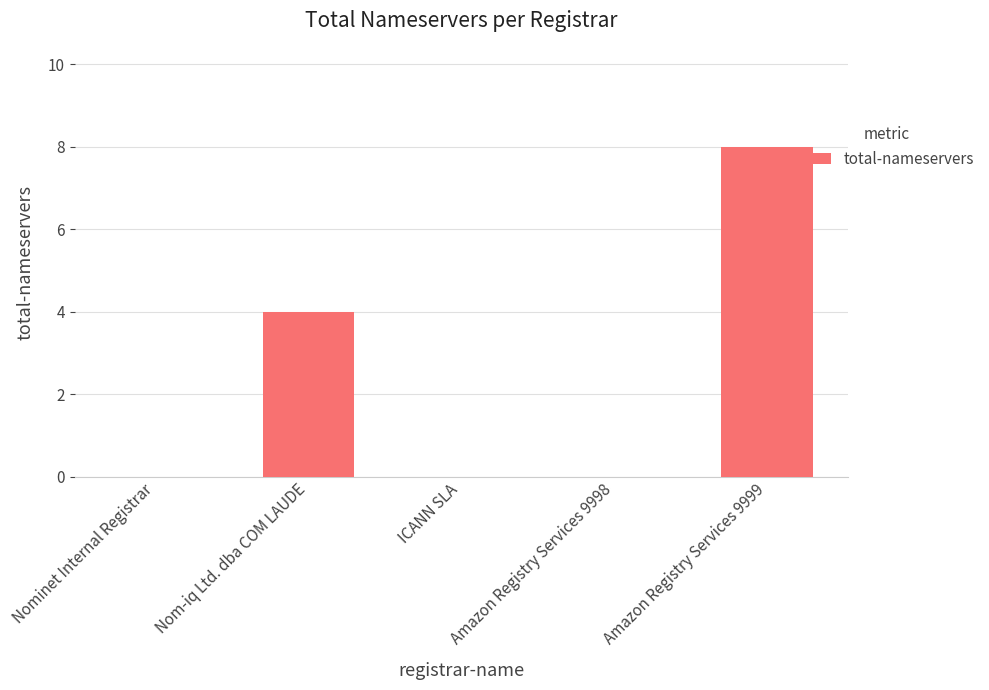

Reading left to right, extract all data points from this chart.

Nominet Internal Registrar=0	Nom-iq Ltd. dba COM LAUDE=4	ICANN SLA=0	Amazon Registry Services 9998=0	Amazon Registry Services 9999=8